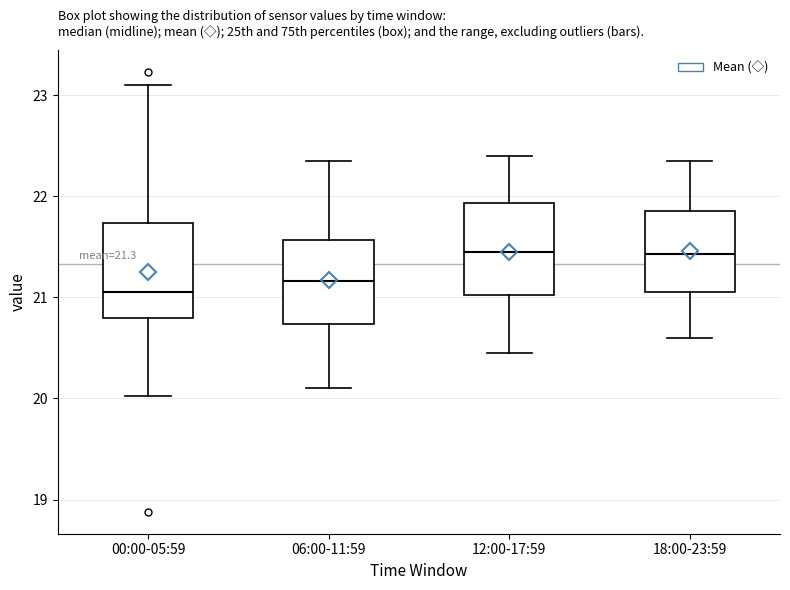

Which box's median line is the lowest?

00:00-05:59